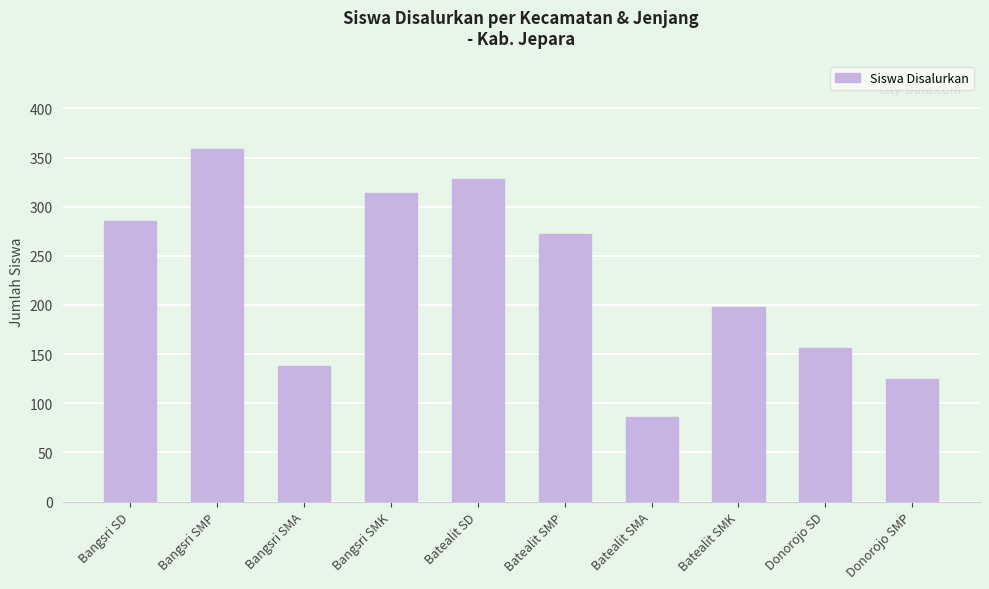

True or false: the data shows 174 at Bangsri SD.

False